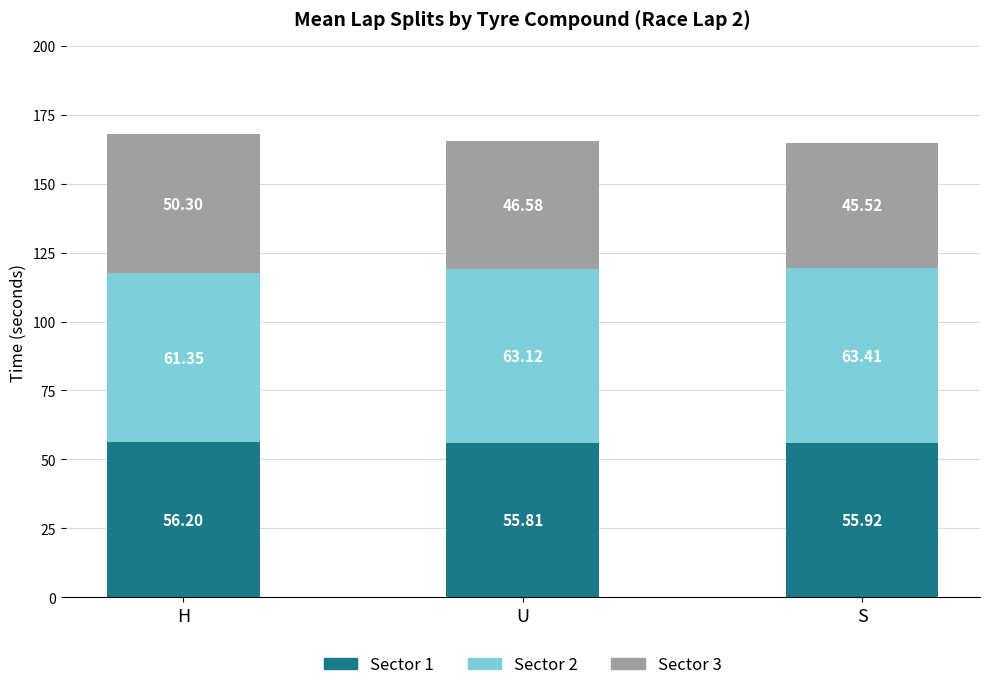

At which category is the sum across all series the highest?

H